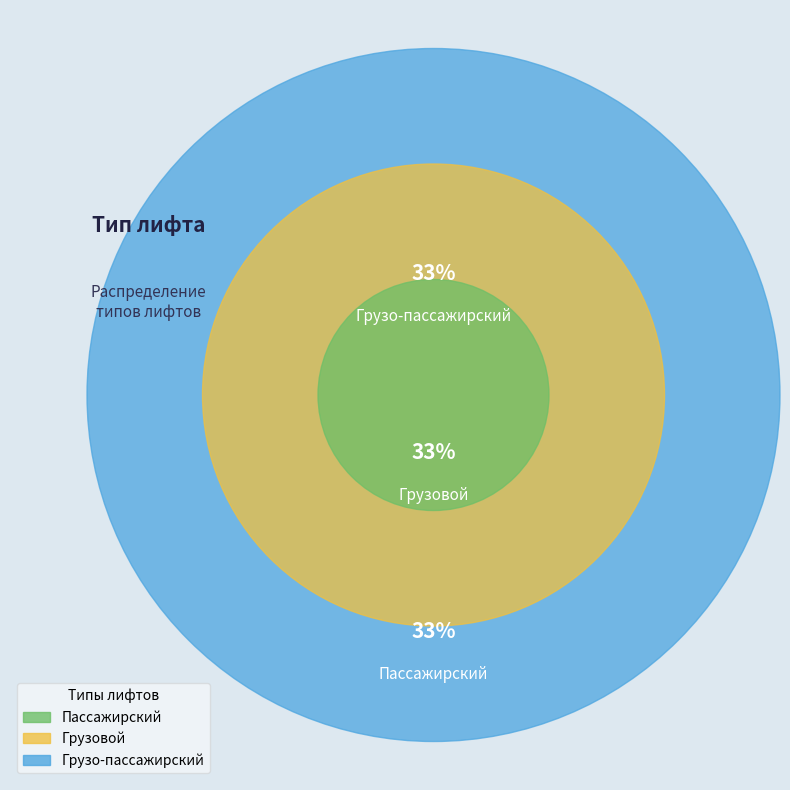

To the nearest percent, what is the combined percentage of Грузо-пассажирский and Пассажирский?

67%